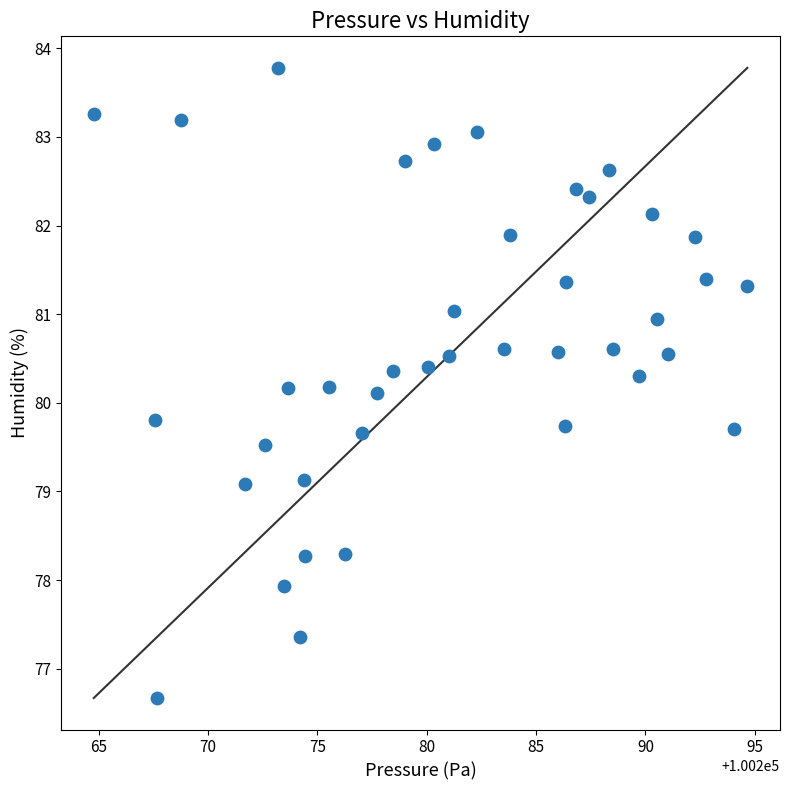

What is the range of Y values (max minus min)?

7.1